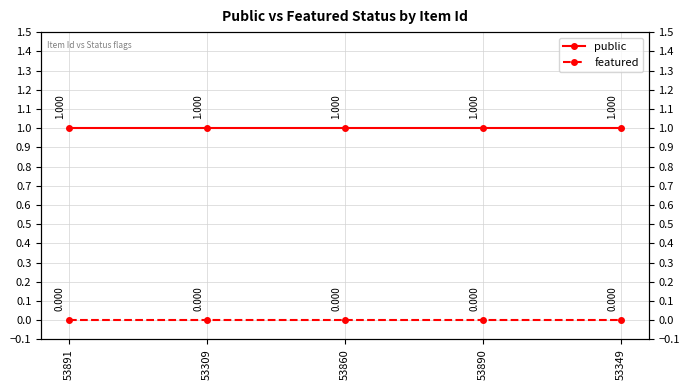

True or false: featured has more than 2 points higher than both neighbors.

False